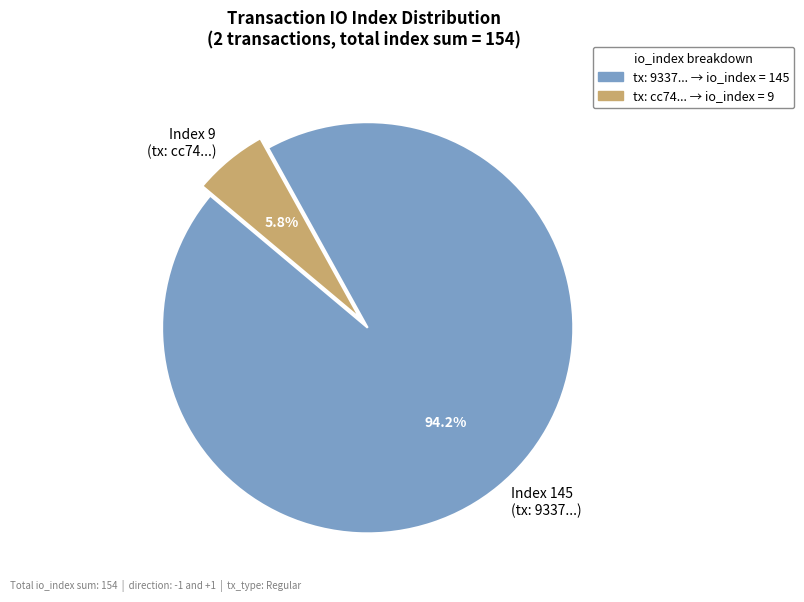

Rank the categories by value from highest to lowest.

Index 145 (tx: 9337...), Index 9 (tx: cc74...)